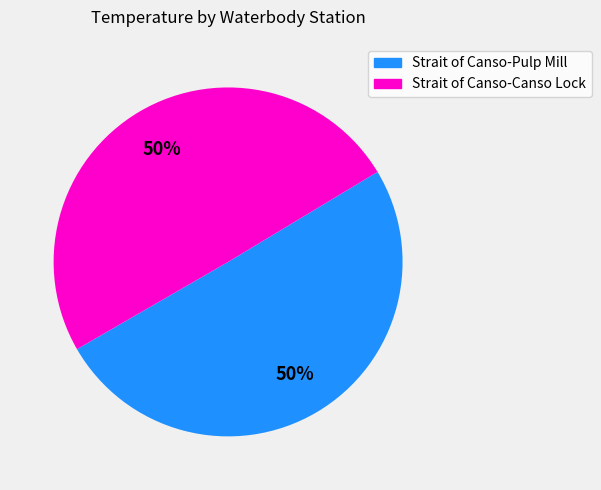

To the nearest percent, what percentage of the pie is Strait of Canso-Canso Lock?

50%